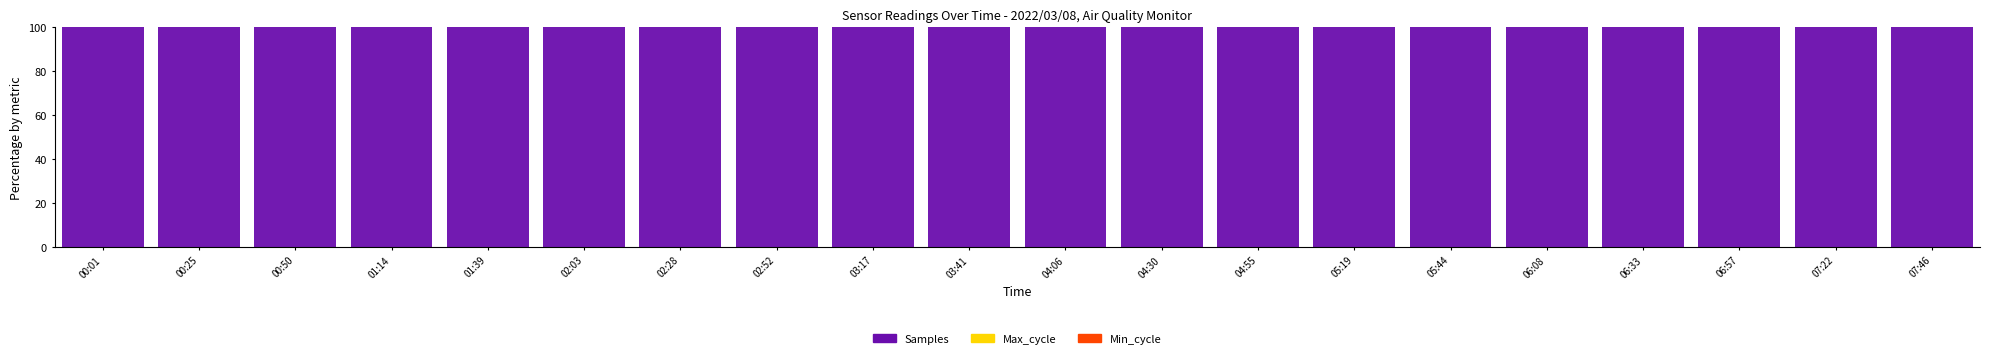

True or false: Samples has a value of 100.0 at 06:33.

True